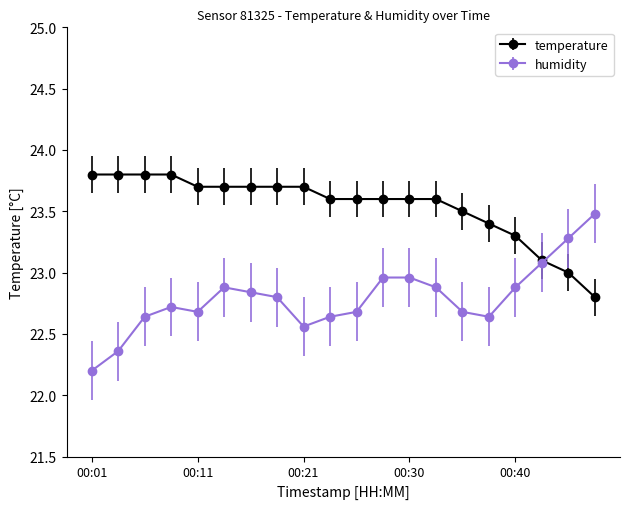

How many lines are shown in the chart?

2